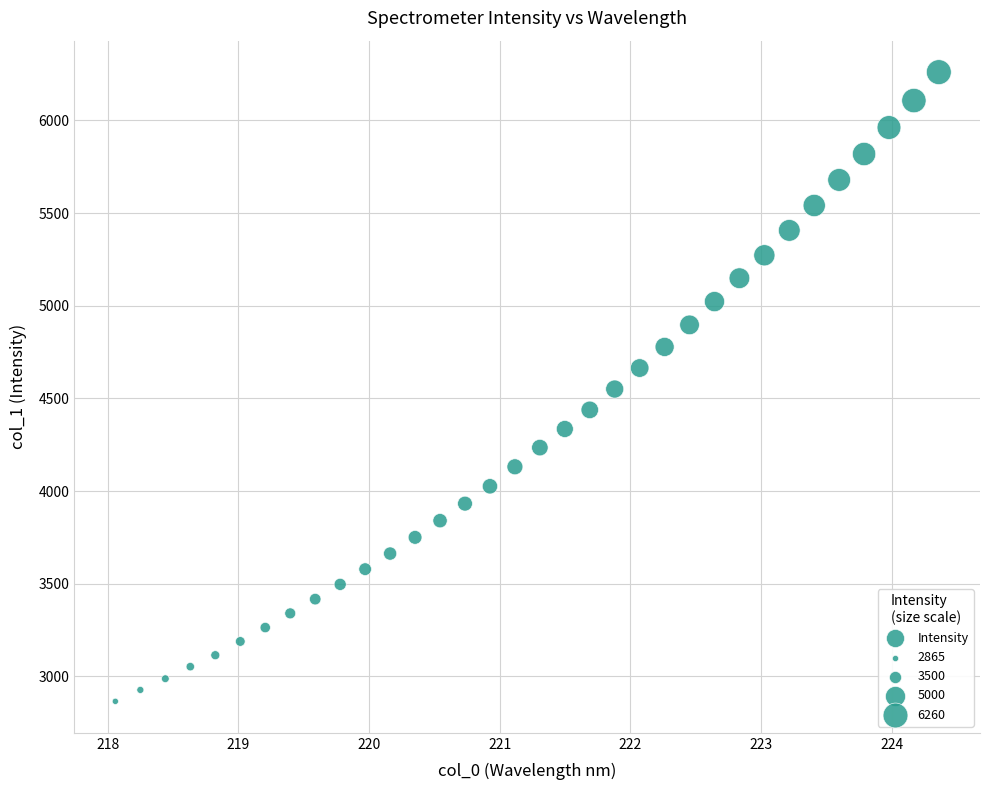

What is the range of X values (max minus min)?

6.3